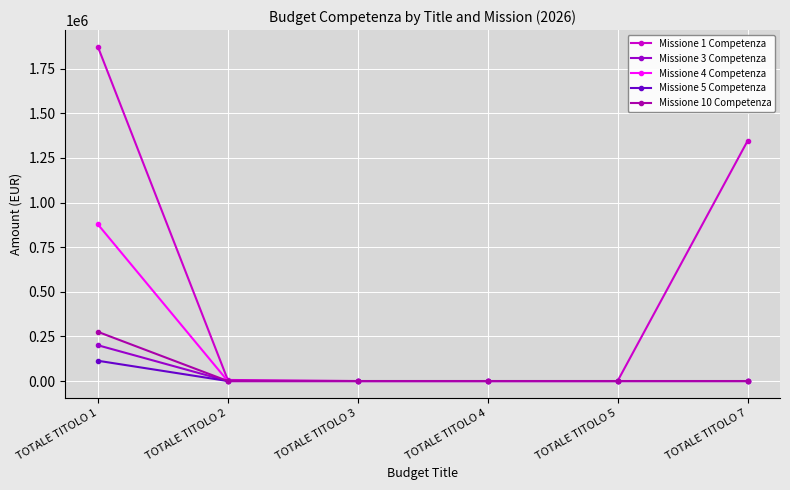

How many lines are shown in the chart?

5